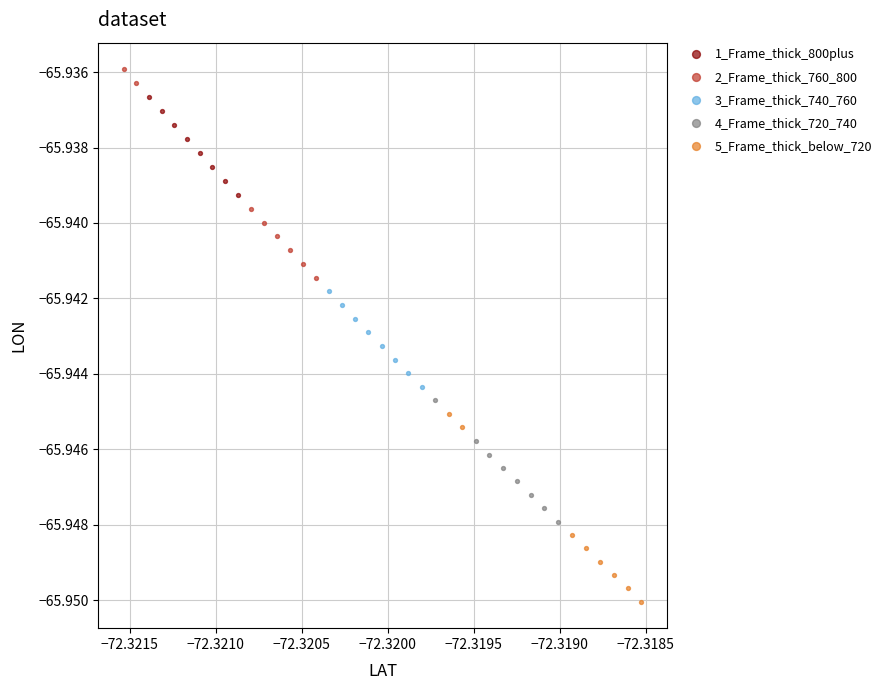

Which series contains the highest Y value?

2_Frame_thick_760_800